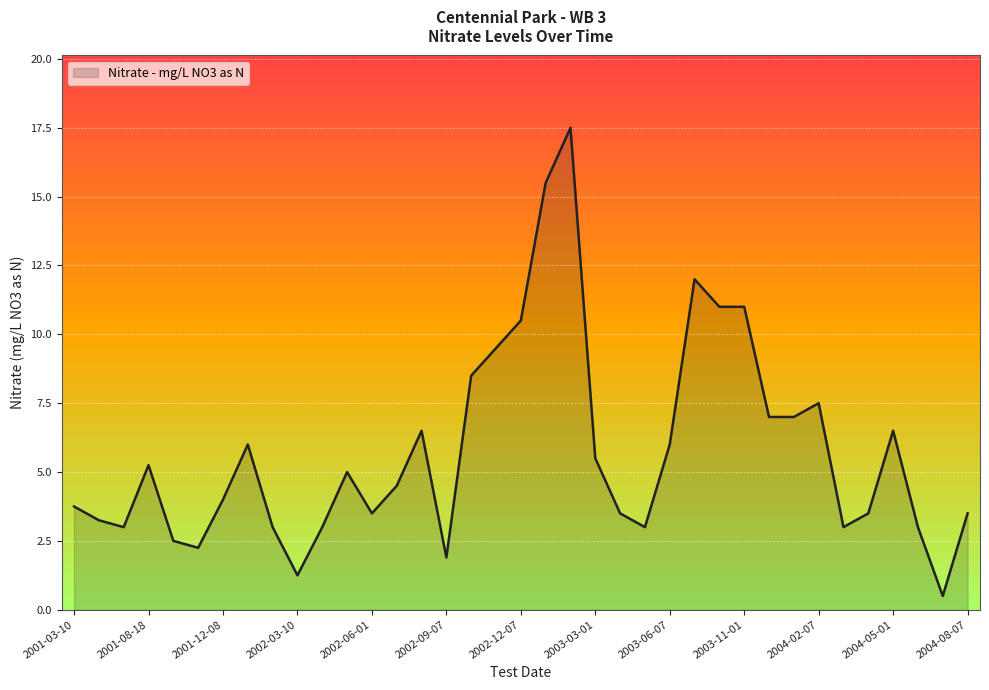

What is the maximum value shown in the chart?

17.5